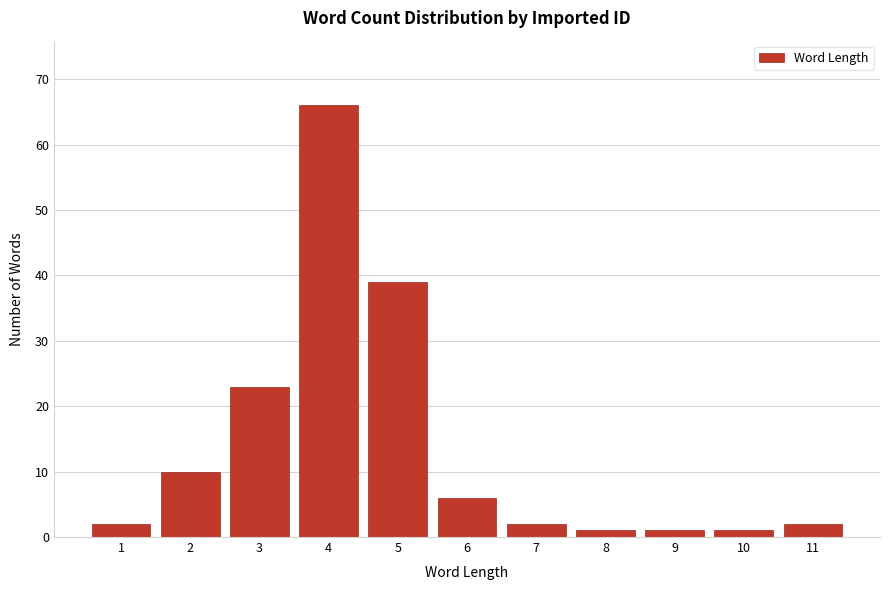

Reading left to right, list all the values displayed in this chart.

1=2	2=10	3=23	4=66	5=39	6=6	7=2	8=1	9=1	10=1	11=2